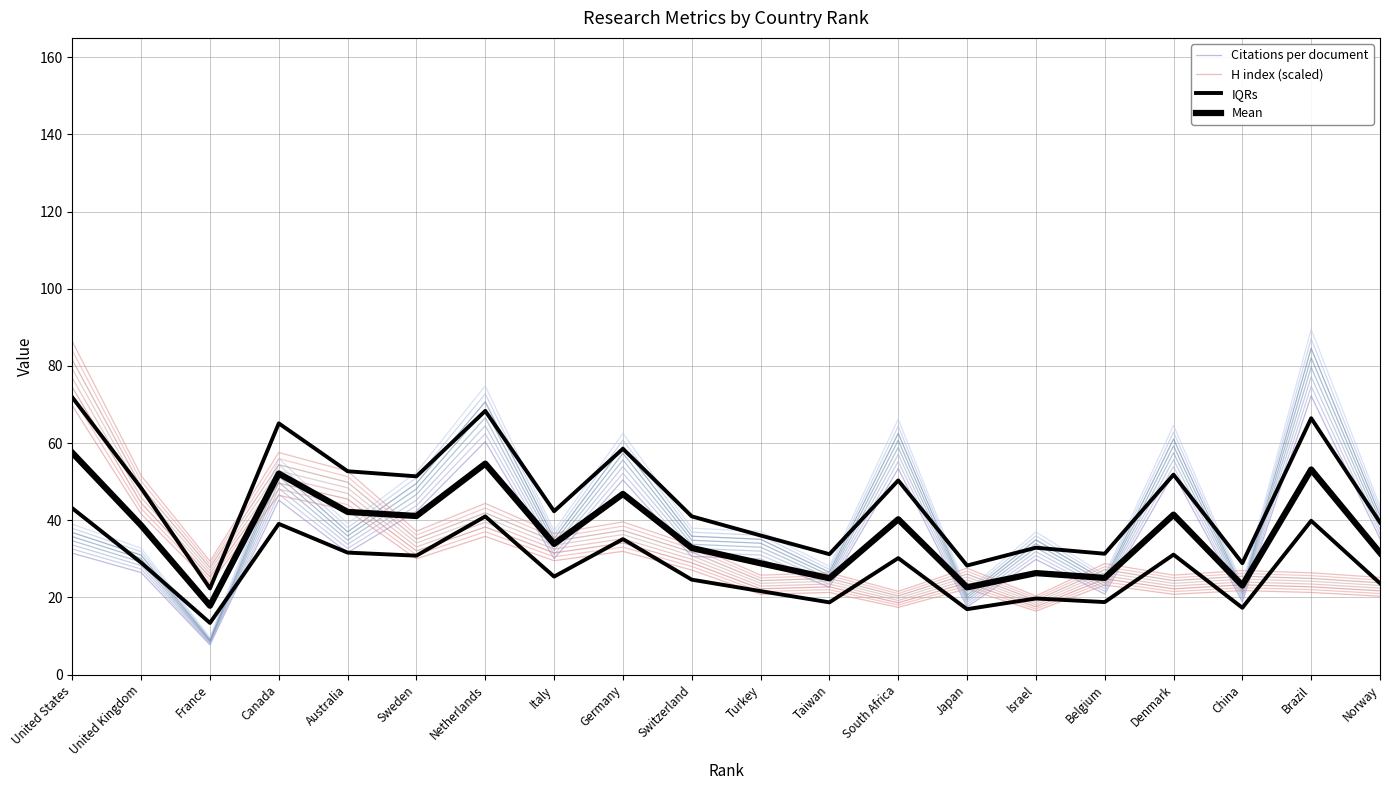

What is the difference between the IQRs values at Belgium and United States?

40.5